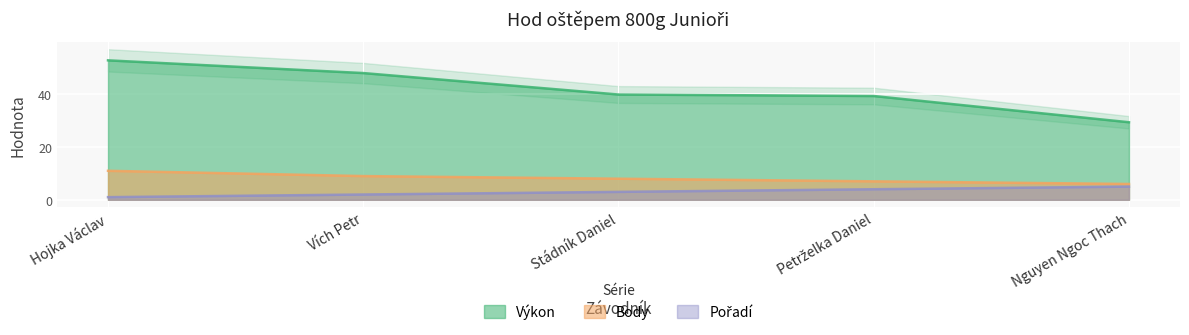

What is the label of the 4th point from the left?

Petrželka Daniel